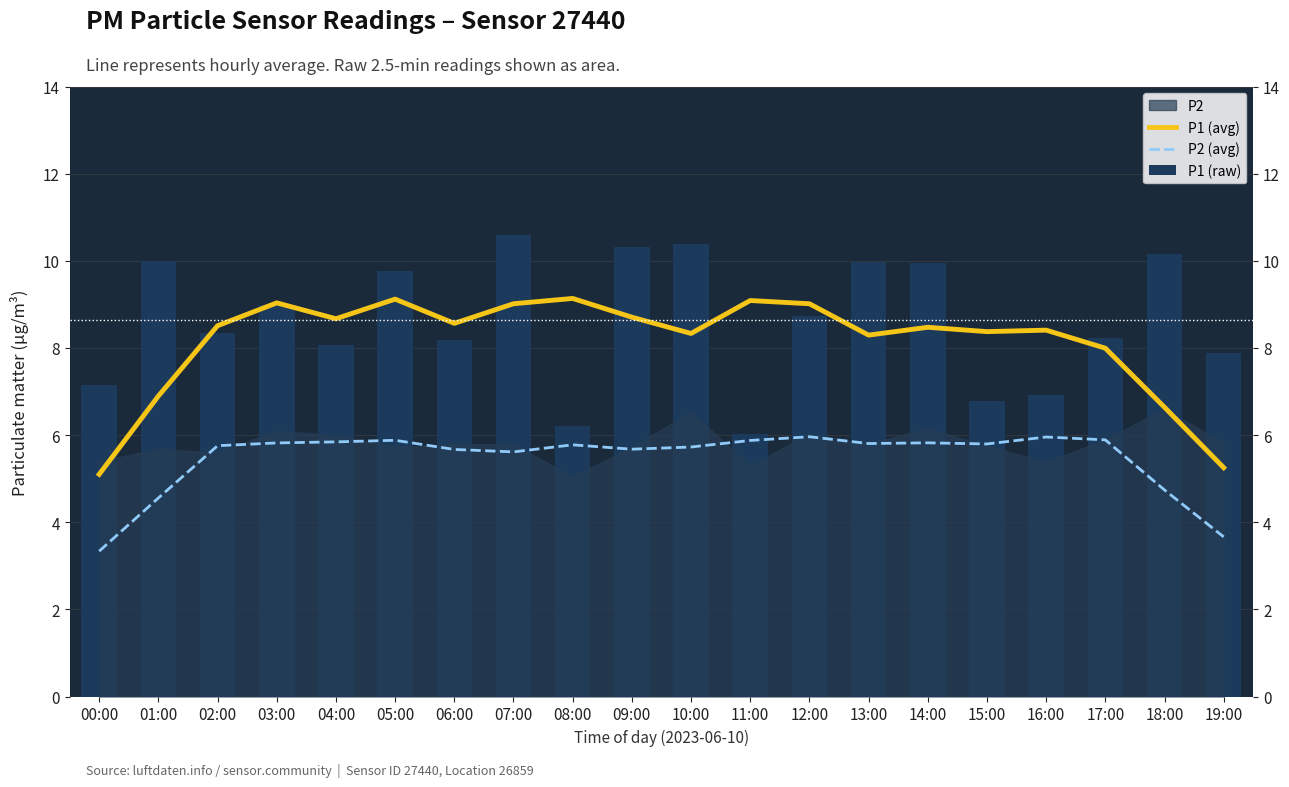

How many data points does each series have?

20